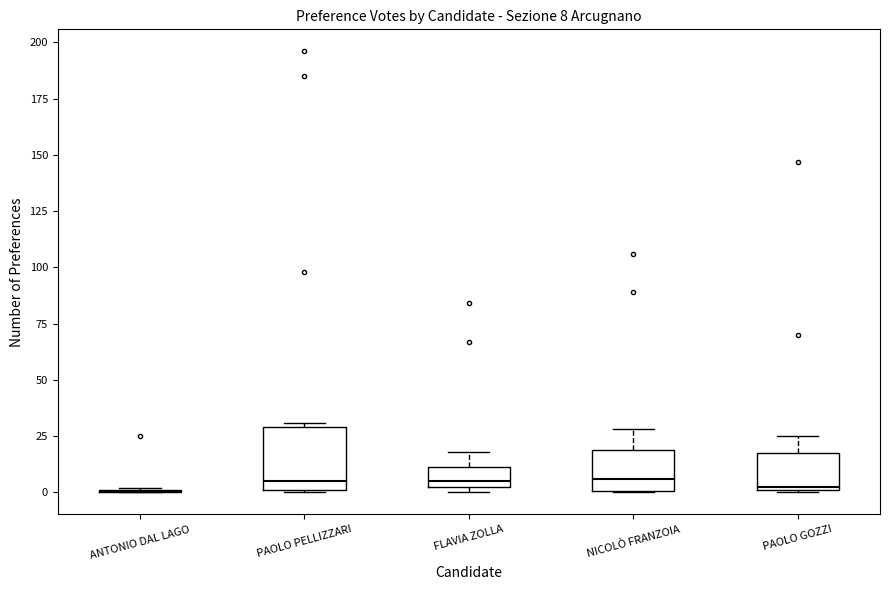

Which box is the tallest, from its lower edge to its upper edge?

PAOLO PELLIZZARI